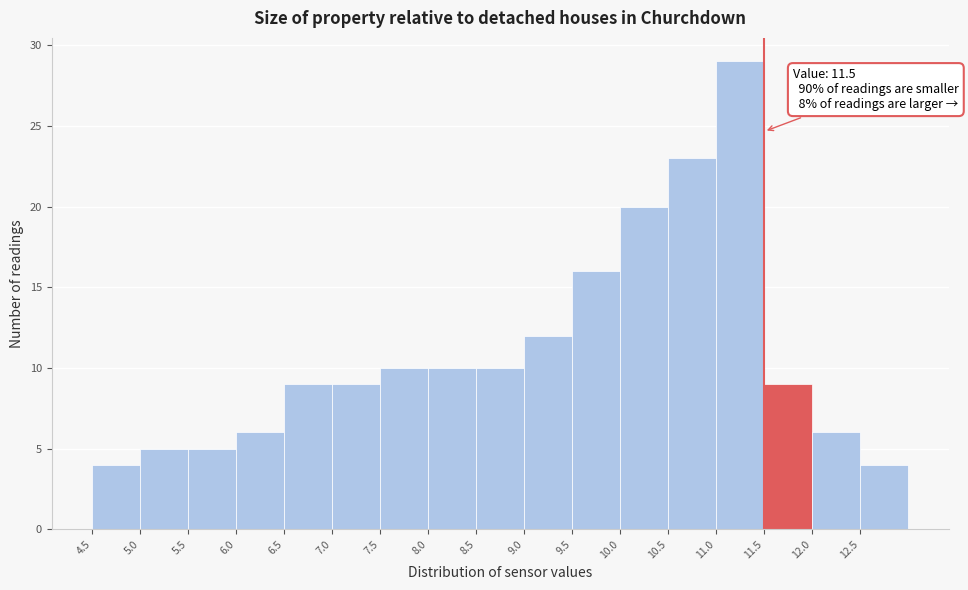

Which range on the x-axis has the tallest bar?

11.0 to 11.5